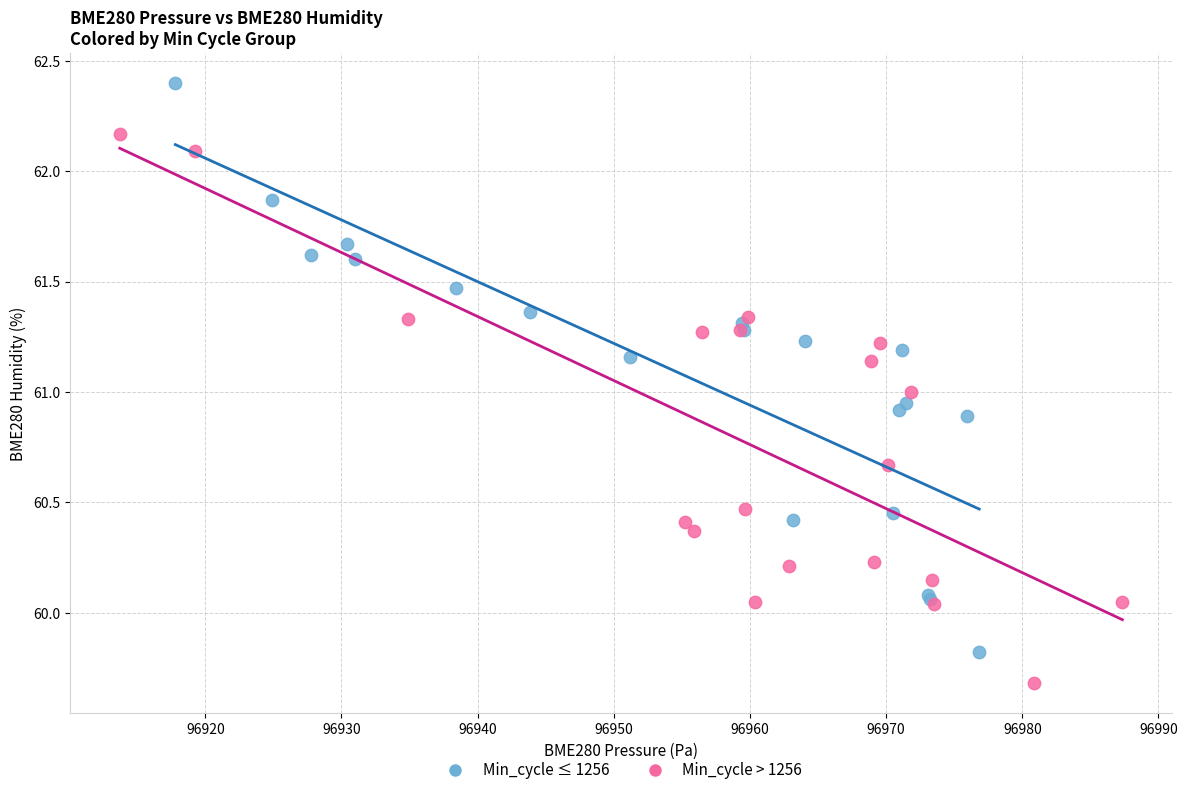

Which series contains the highest Y value?

Min_cycle ≤ 1256